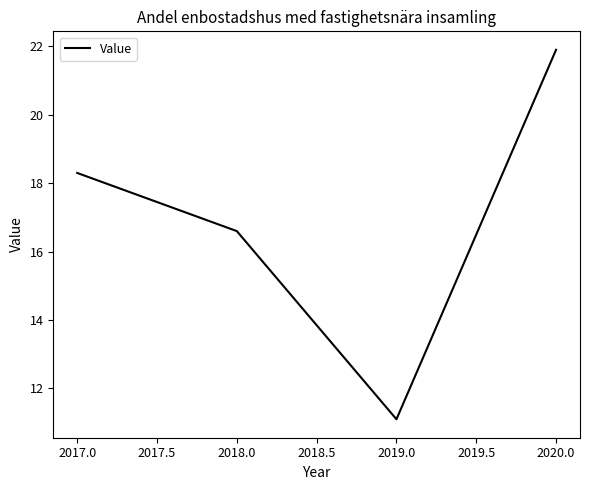

Reading left to right, transcribe all the data shown in this chart.

18.3	16.6	11.1	21.9